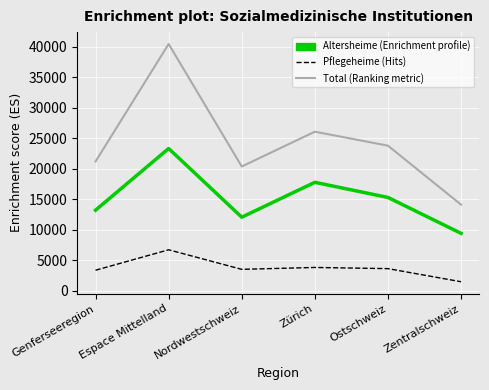

What is the total value across all series at Nordwestschweiz?

35942